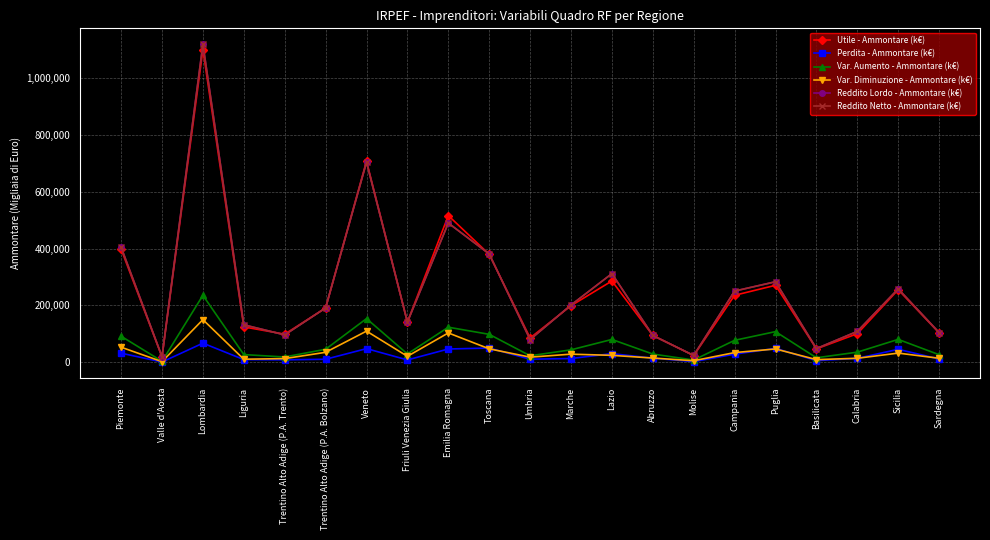

Between Toscana and Umbria, which series saw the biggest shift?

Reddito Lordo - Ammontare (k€)